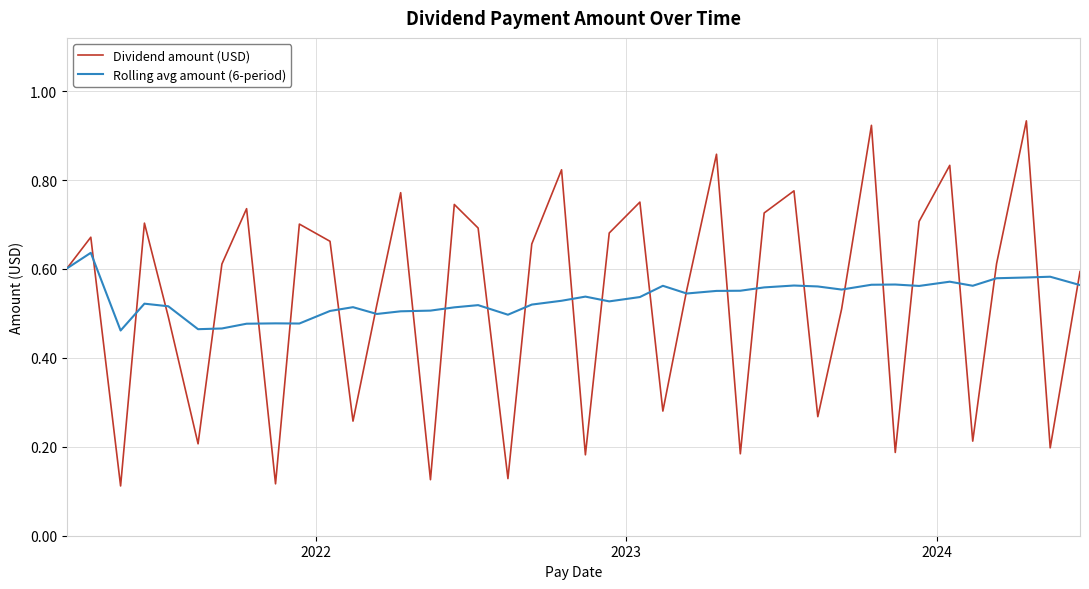

List the series in order of their peak value, highest first.

Dividend amount (USD), Rolling avg amount (6-period)